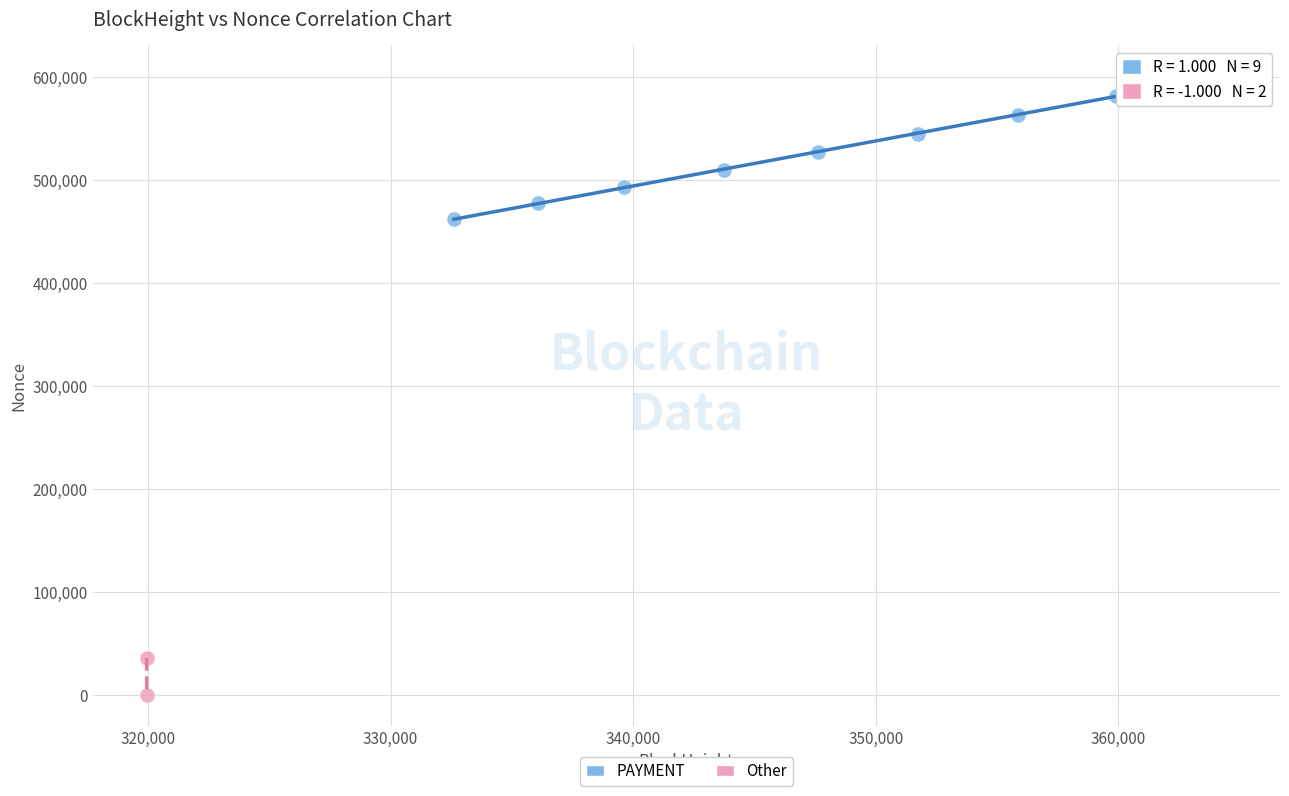

Which series has the widest spread of Y values?

PAYMENT